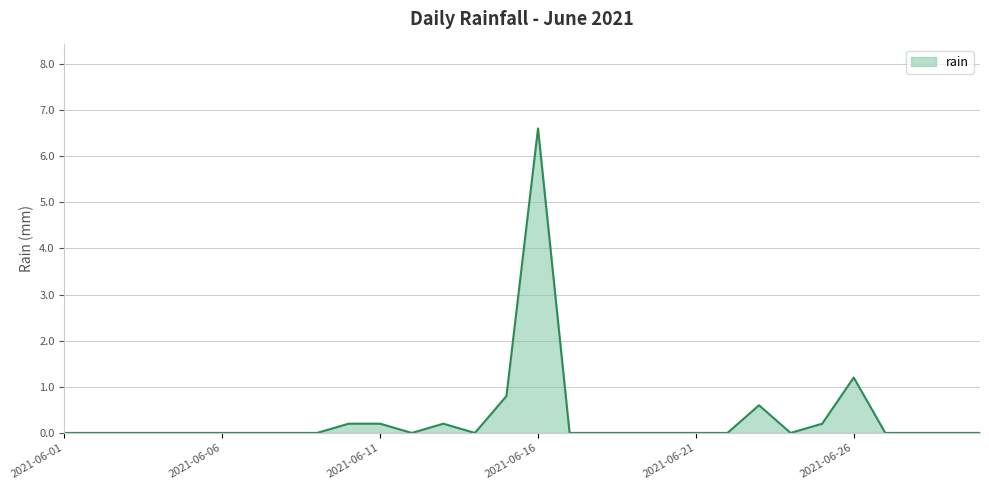

What is the difference between the maximum and minimum values?

6.6